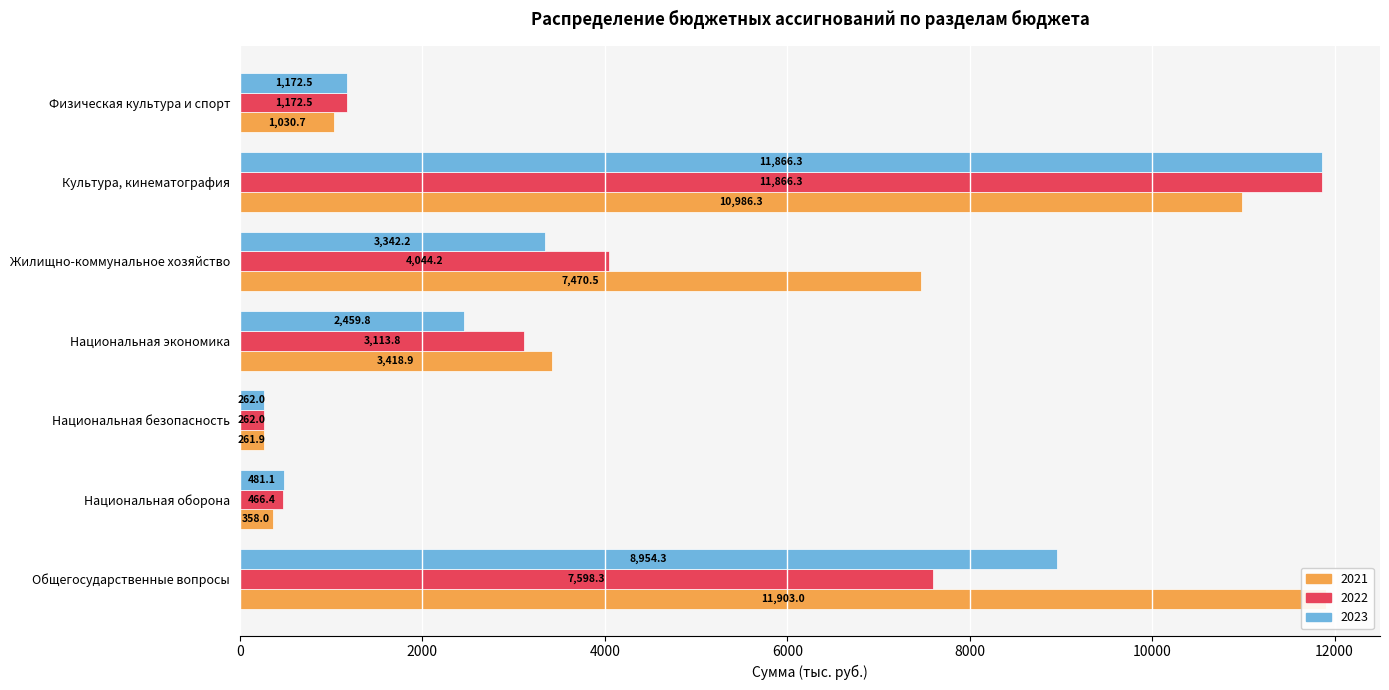

Which series has the largest range (max minus min)?

2021